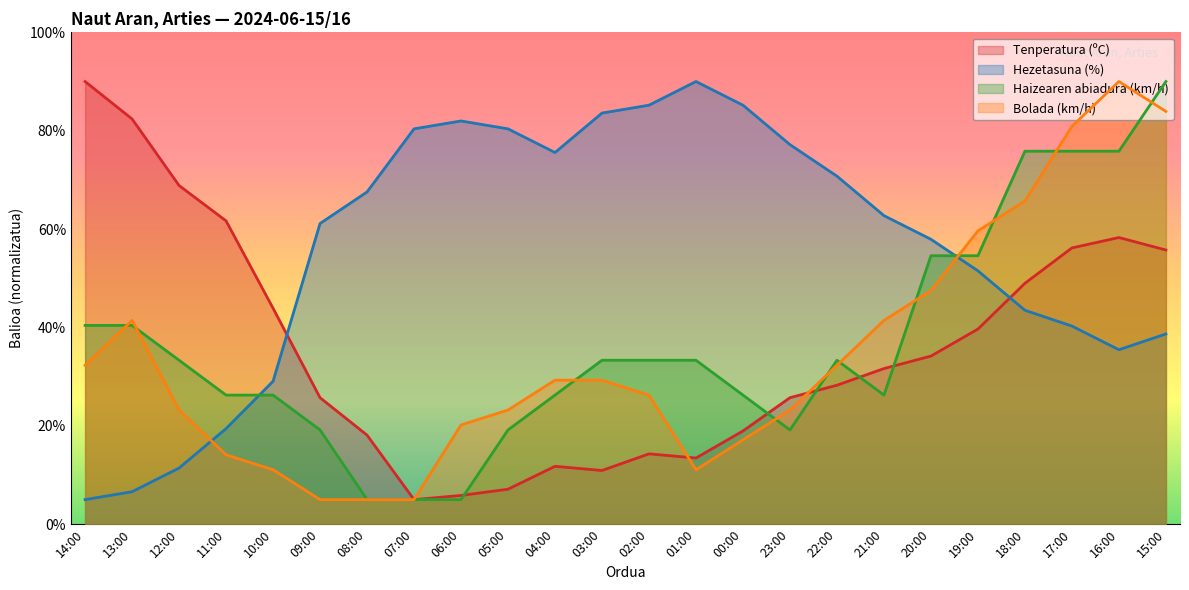

Rank the categories by Bolada (km/h) value from lowest to highest.

09:00, 08:00, 07:00, 10:00, 01:00, 11:00, 00:00, 06:00, 12:00, 05:00, 23:00, 02:00, 04:00, 03:00, 14:00, 22:00, 13:00, 21:00, 20:00, 19:00, 18:00, 17:00, 15:00, 16:00